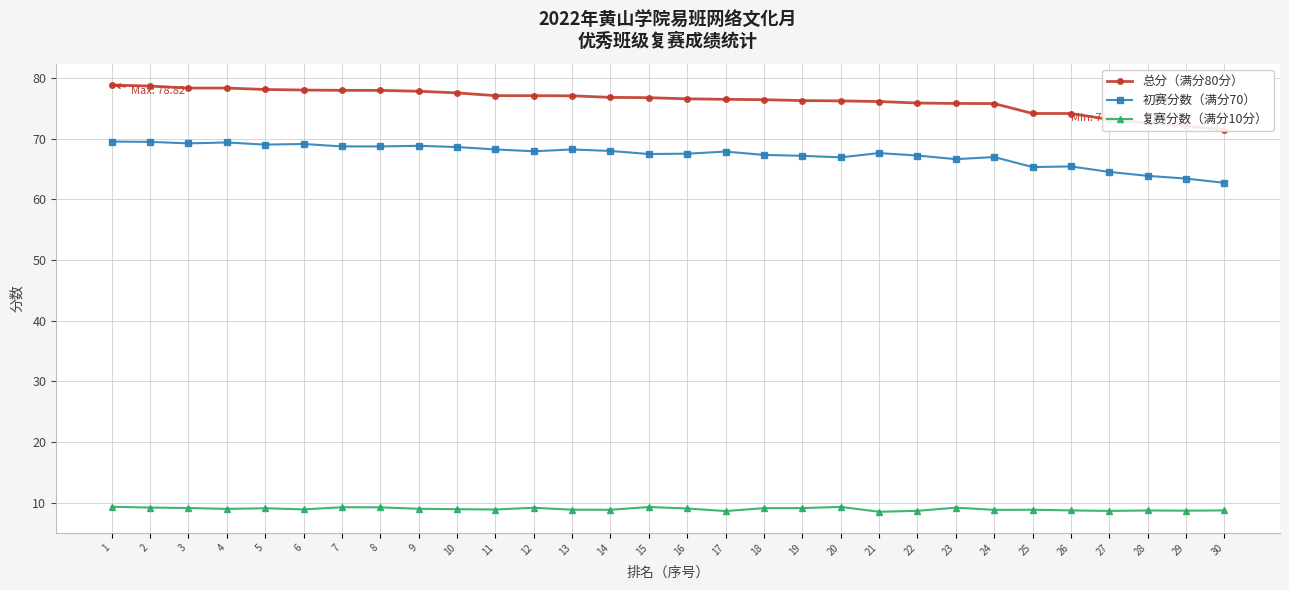

Is it true that 总分（满分80分） equals 126.1 at 19?

False